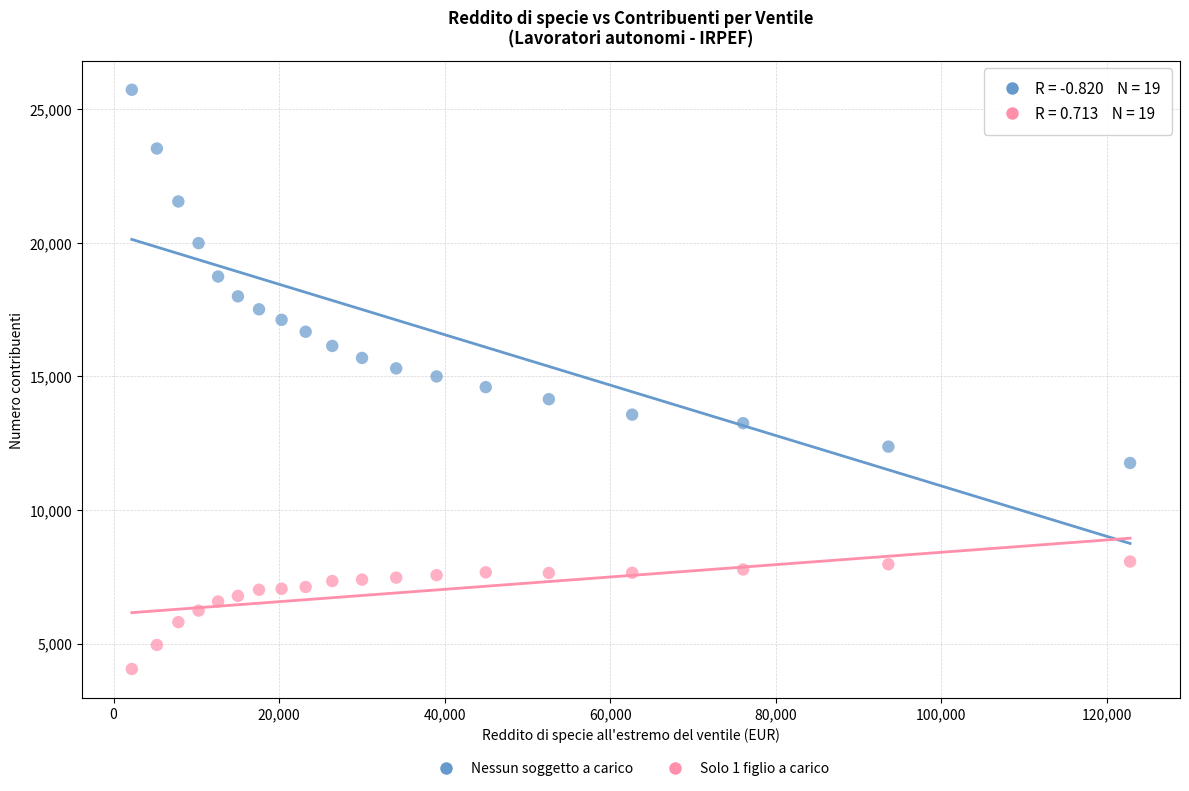

Which series reaches the minimum Y coordinate?

Solo 1 figlio a carico